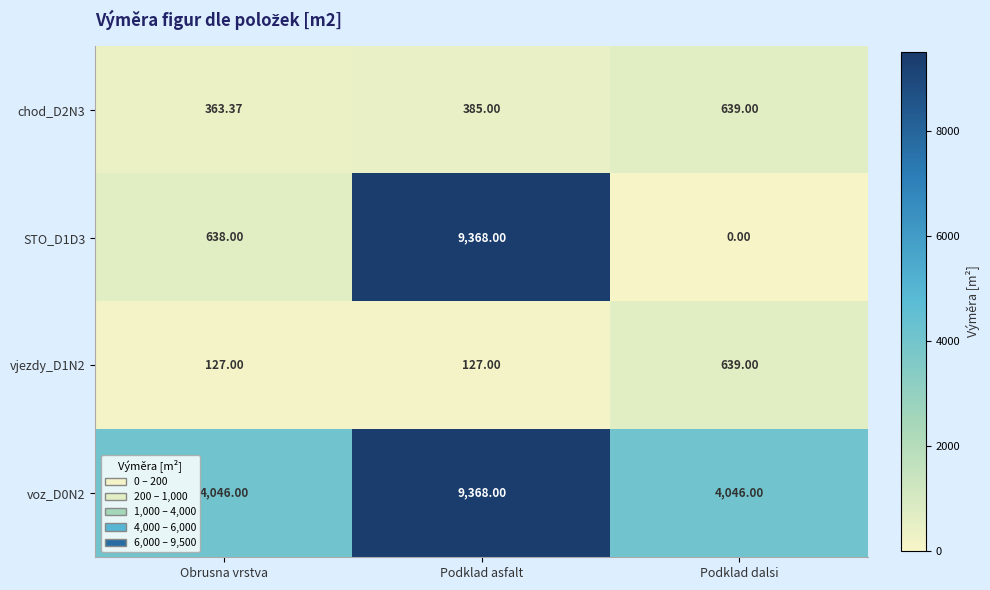

Where is chod_D2N3 nearest to the value 501?

Podklad asfalt